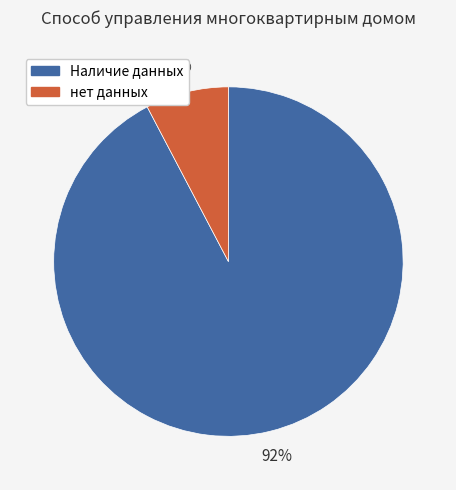

How many segments does this pie chart have?

2